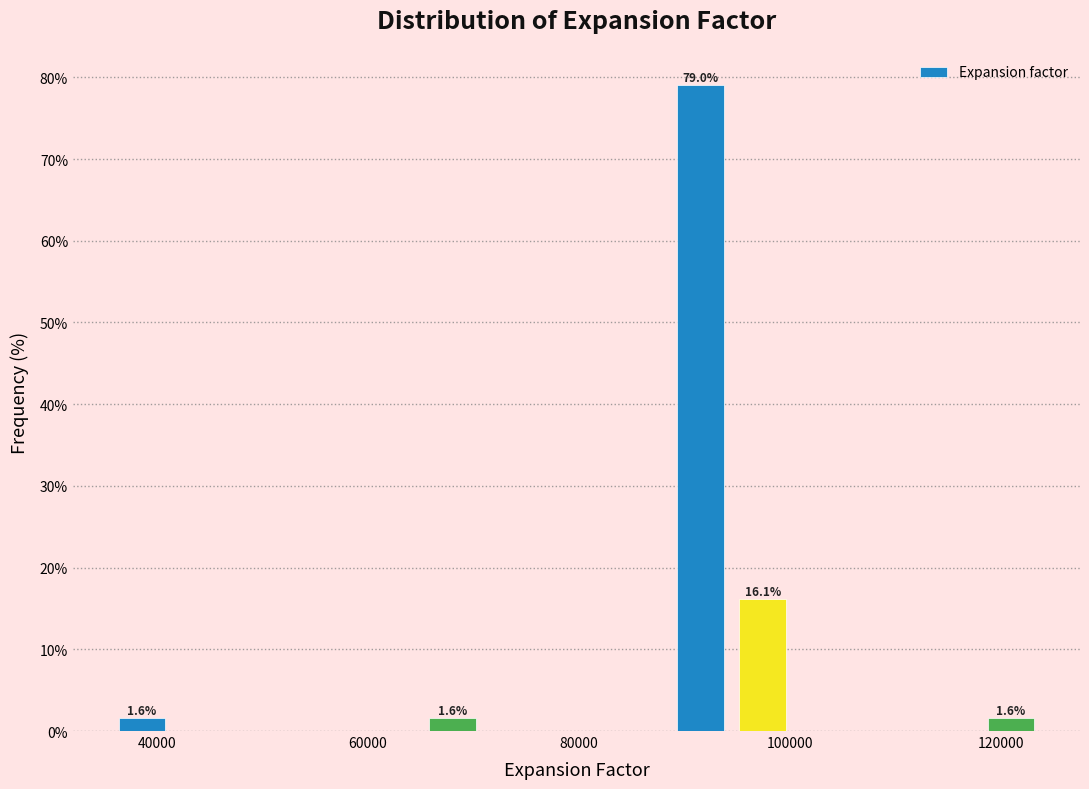

Around what value on the x-axis is the tallest bar? Give the approximate position of its centre, as read against the axis.

92000